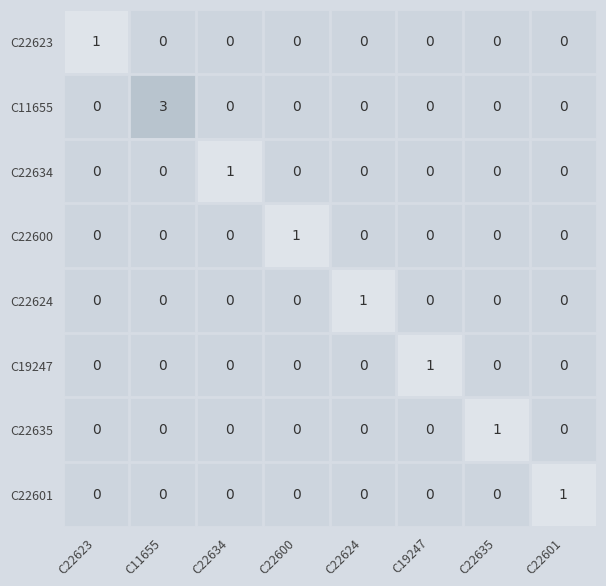

Is it true that C22624 equals 0 at C11655?

True